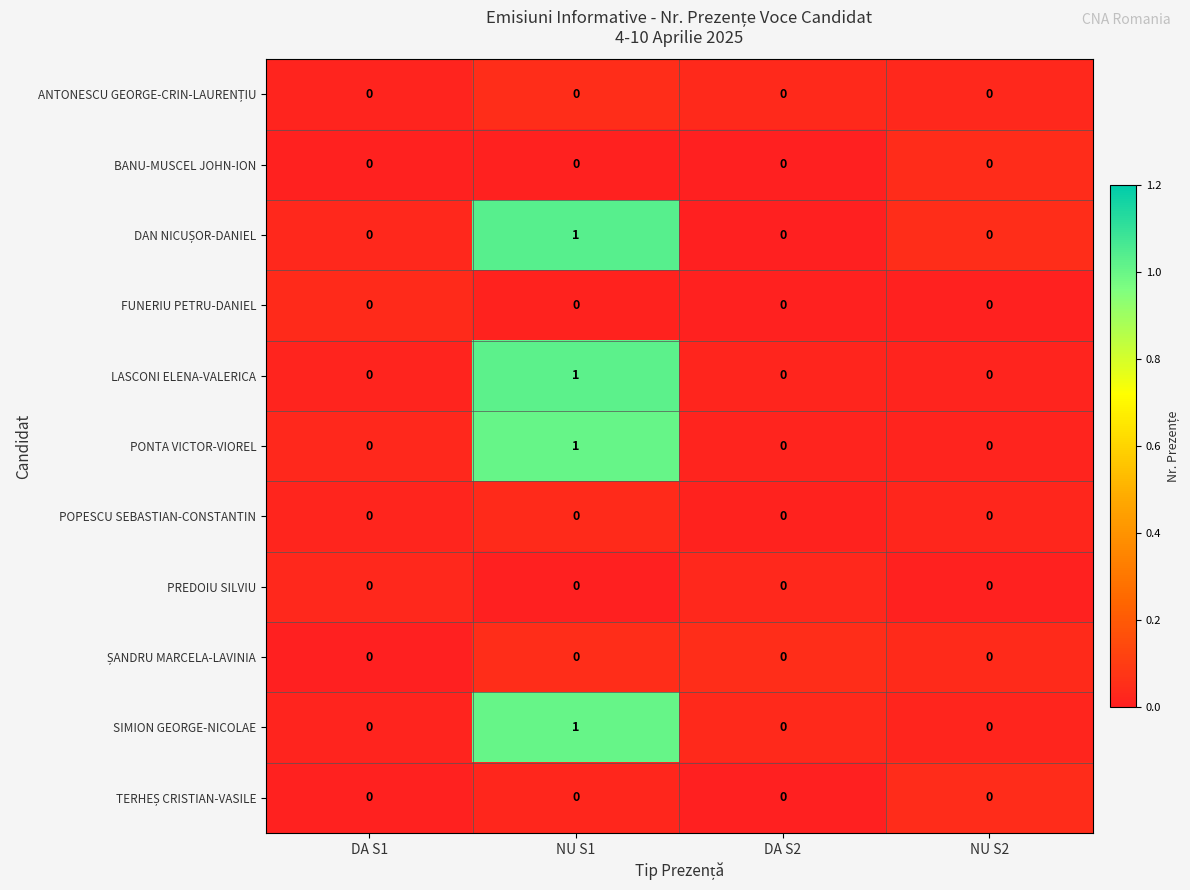

Count the PONTA VICTOR-VIOREL values in the range 0 to 1.

4